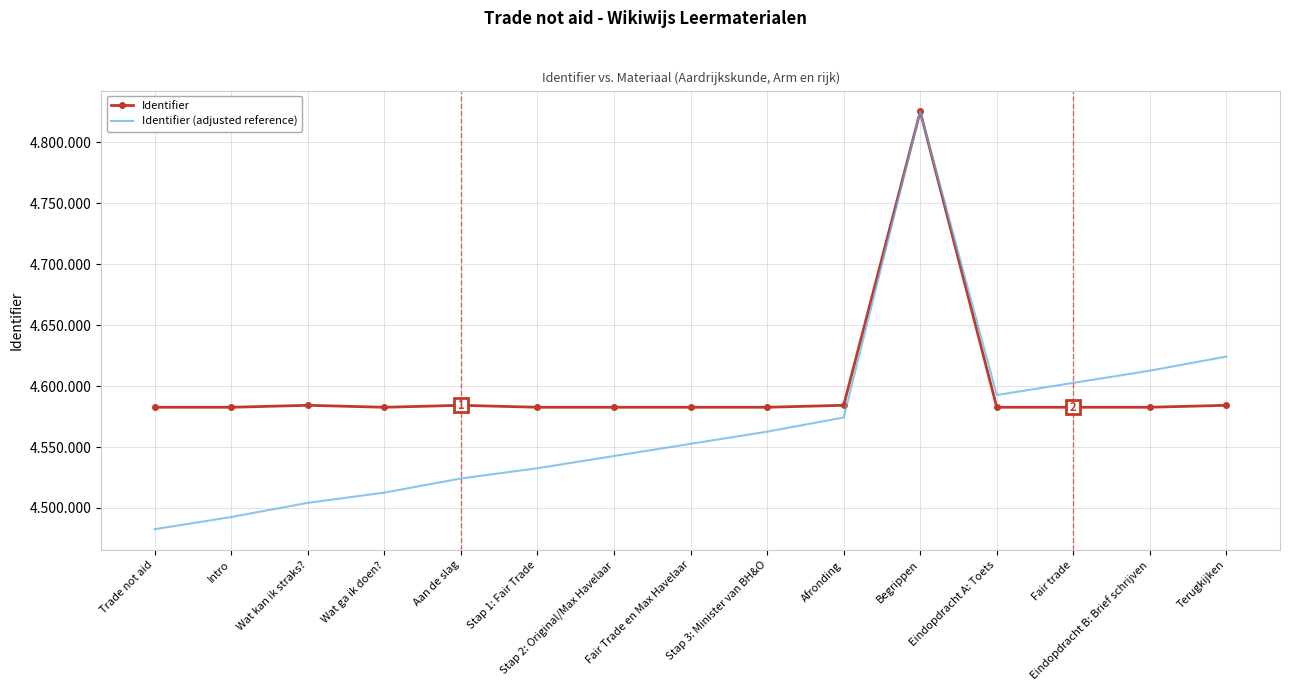

What are all the series names shown in the legend?

Identifier, Identifier (adjusted reference)